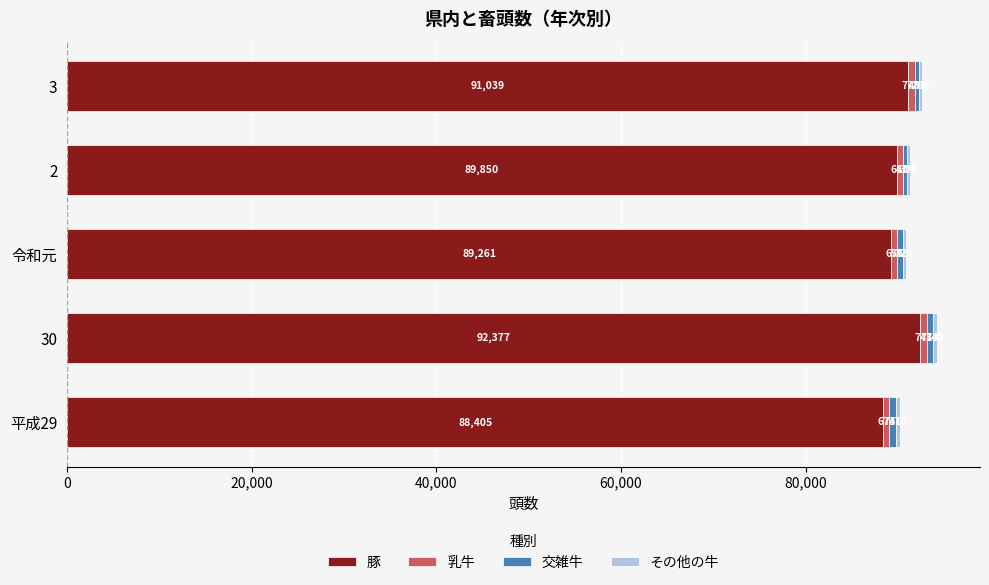

At which category is the sum across all series the highest?

30